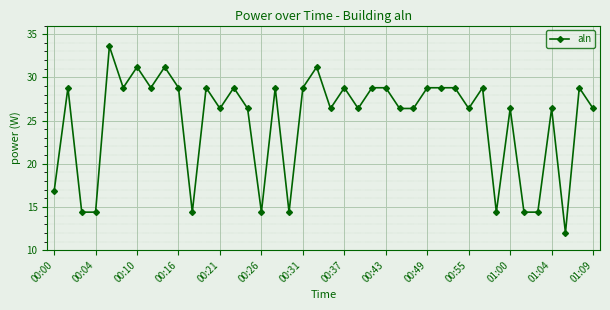

True or false: there are more than 1 points higher than both neighbors.

True